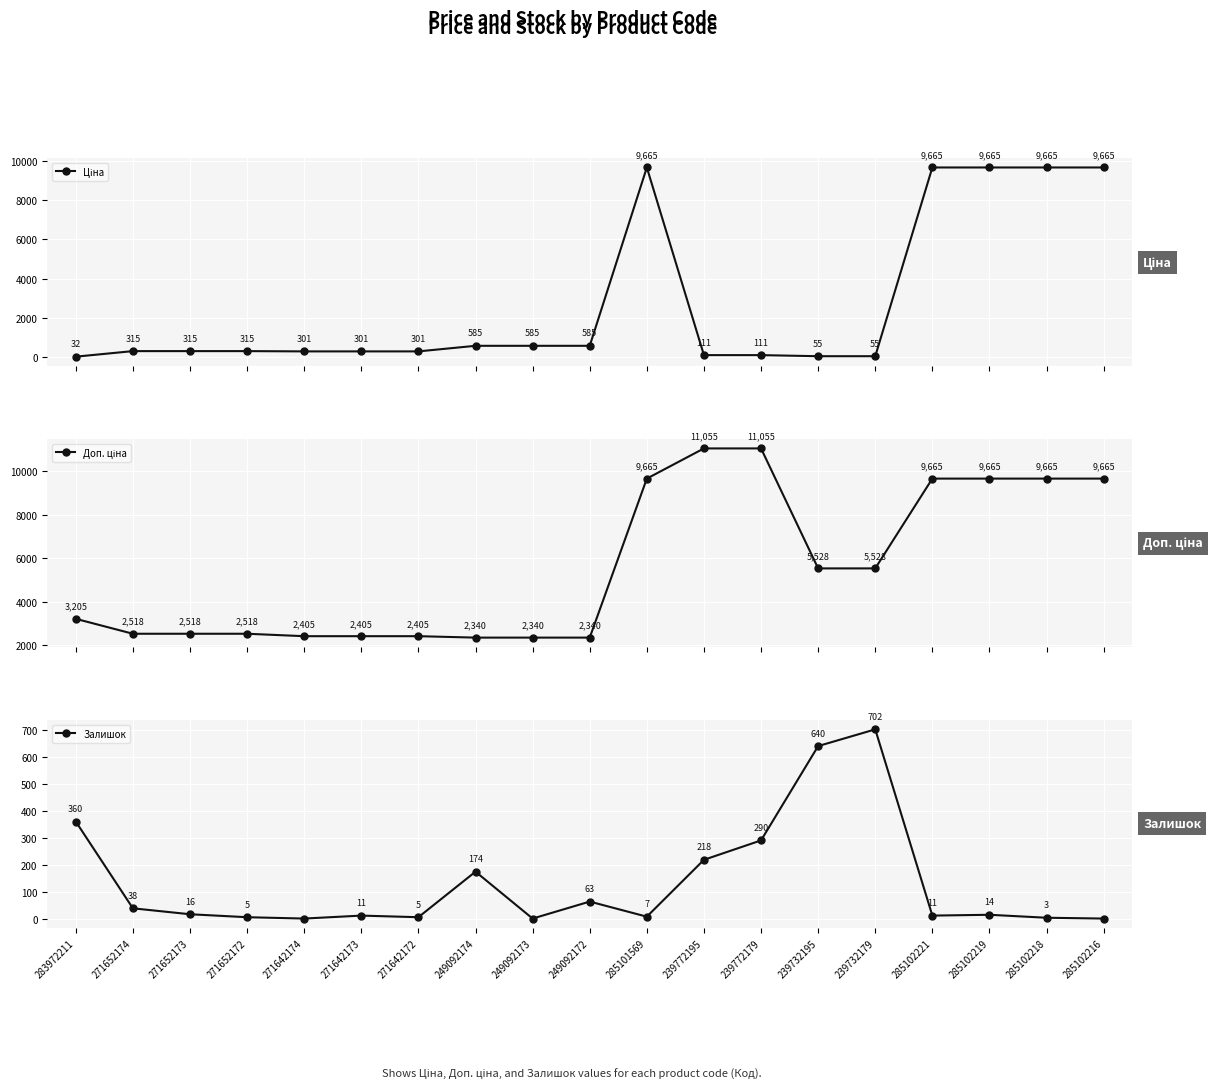

At which category does Залишок reach its first local peak?

271642173